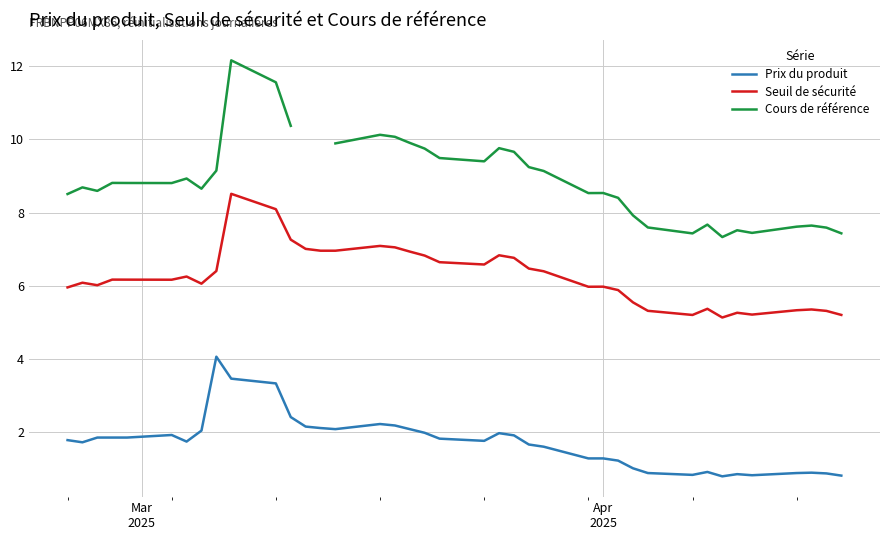

True or false: Prix du produit and Seuil de sécurité intersect in this chart.

False